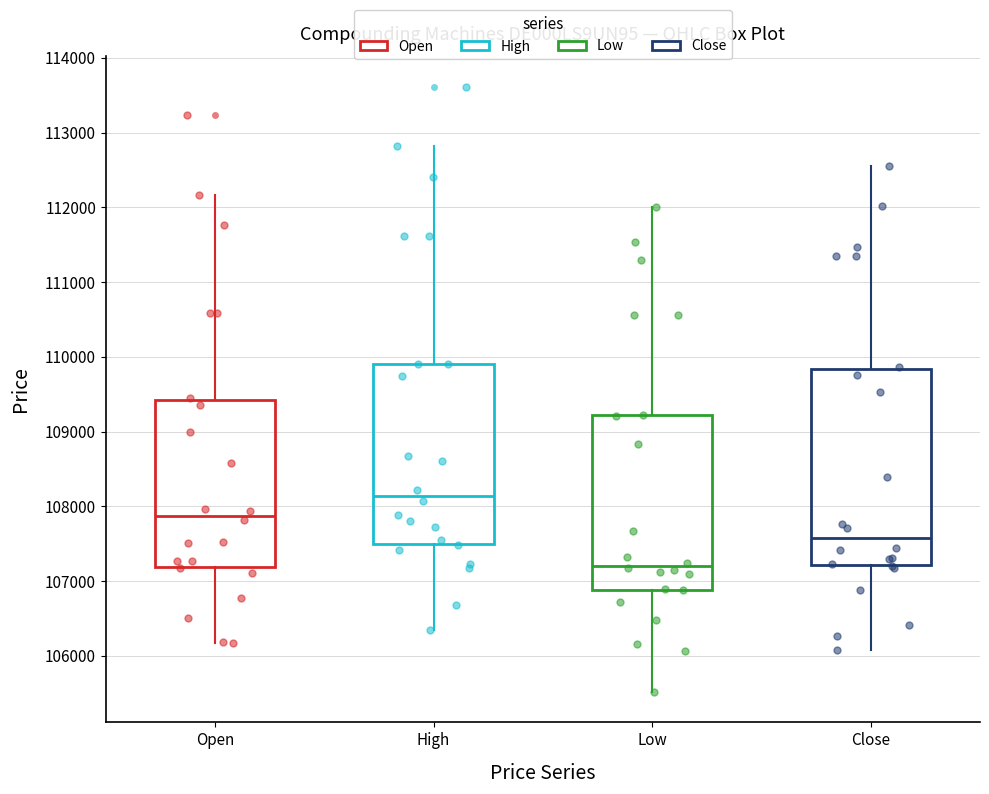

Where does the upper whisker of the box for Low end on the y-axis? The values are not printed on the chart, so give them approximately, as read against the axis.

112000